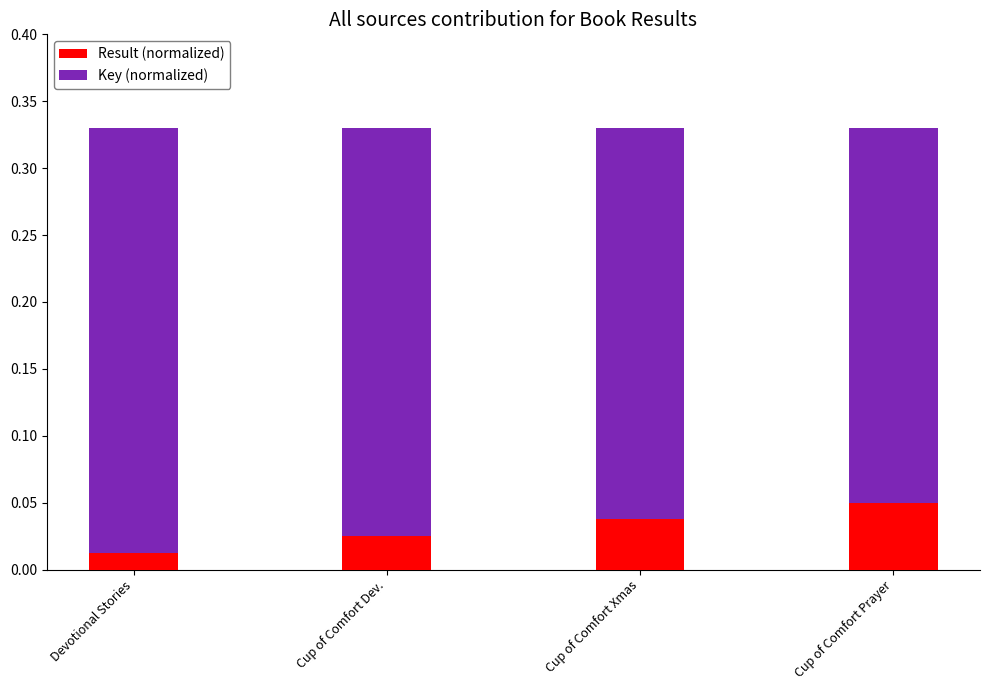

The Result (normalized) series shows 0.0 at Cup of Comfort Dev.. True or false?

False